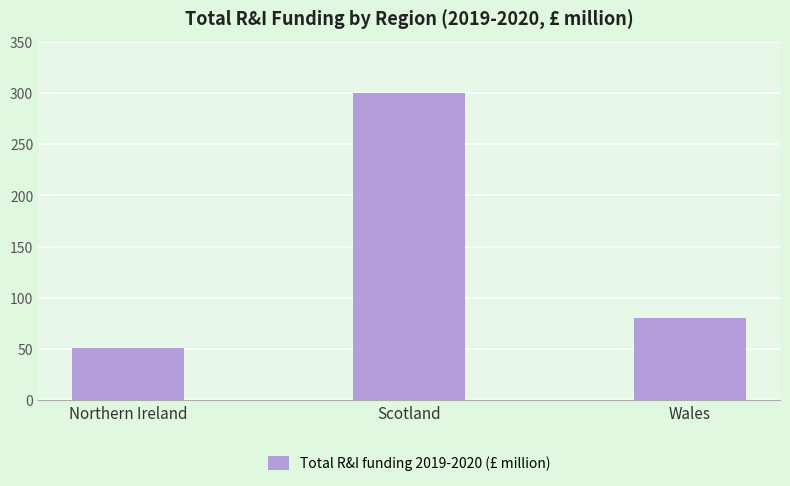

Are the bars horizontal?

No